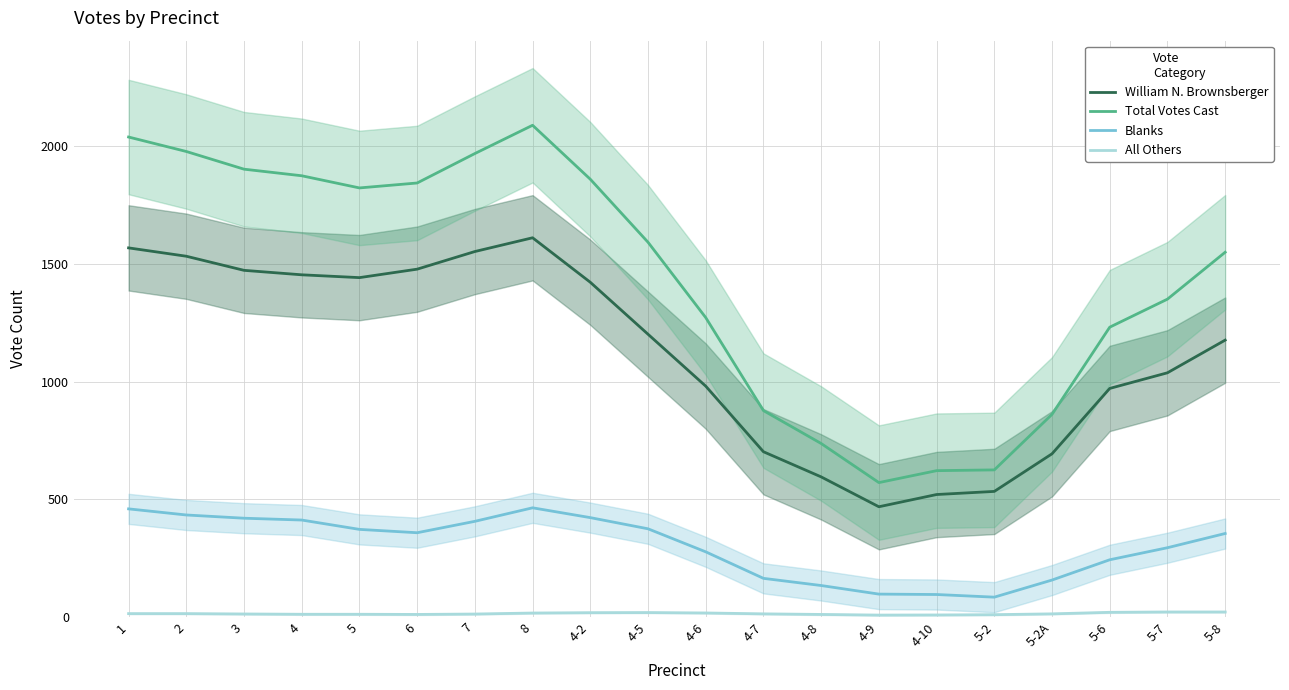

True or false: William N. Brownsberger has more than 1 points higher than both neighbors.

False